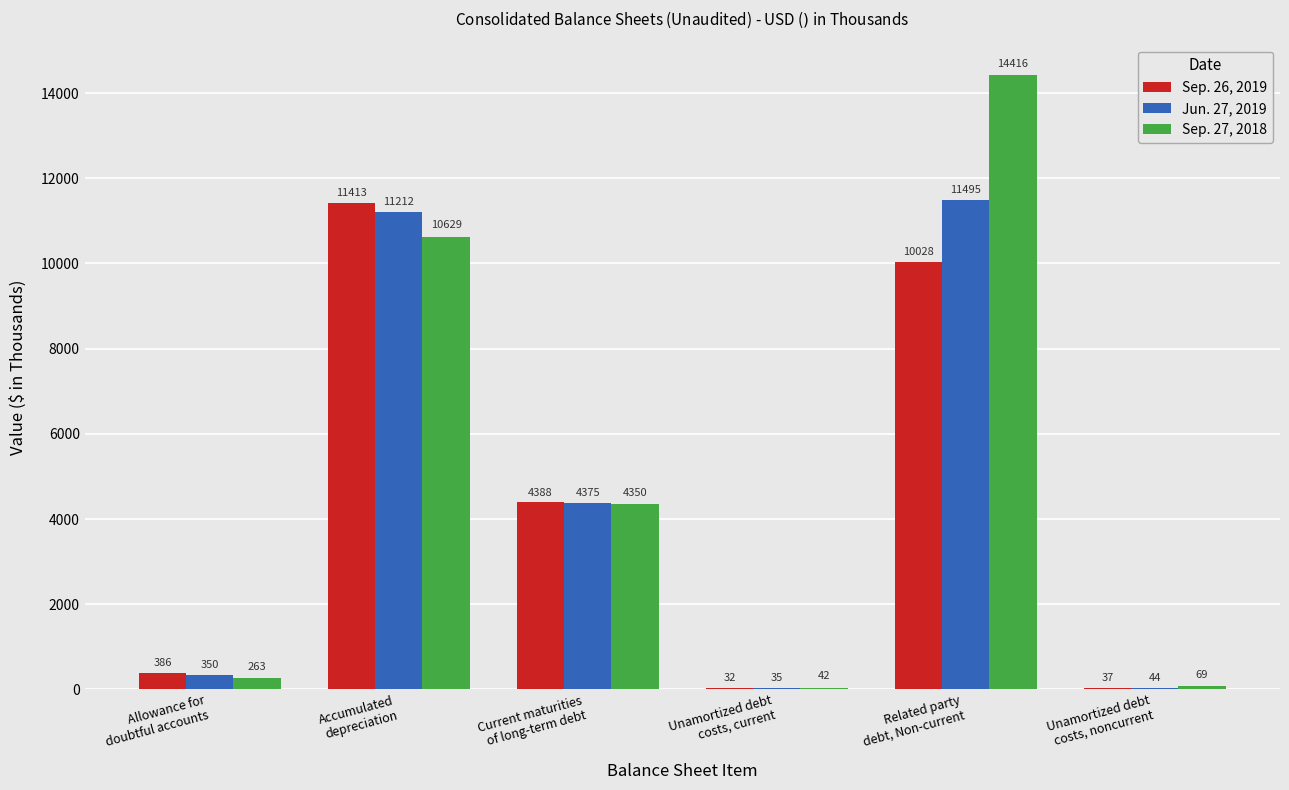

What is the highest value of the Jun. 27, 2019 series?

11495